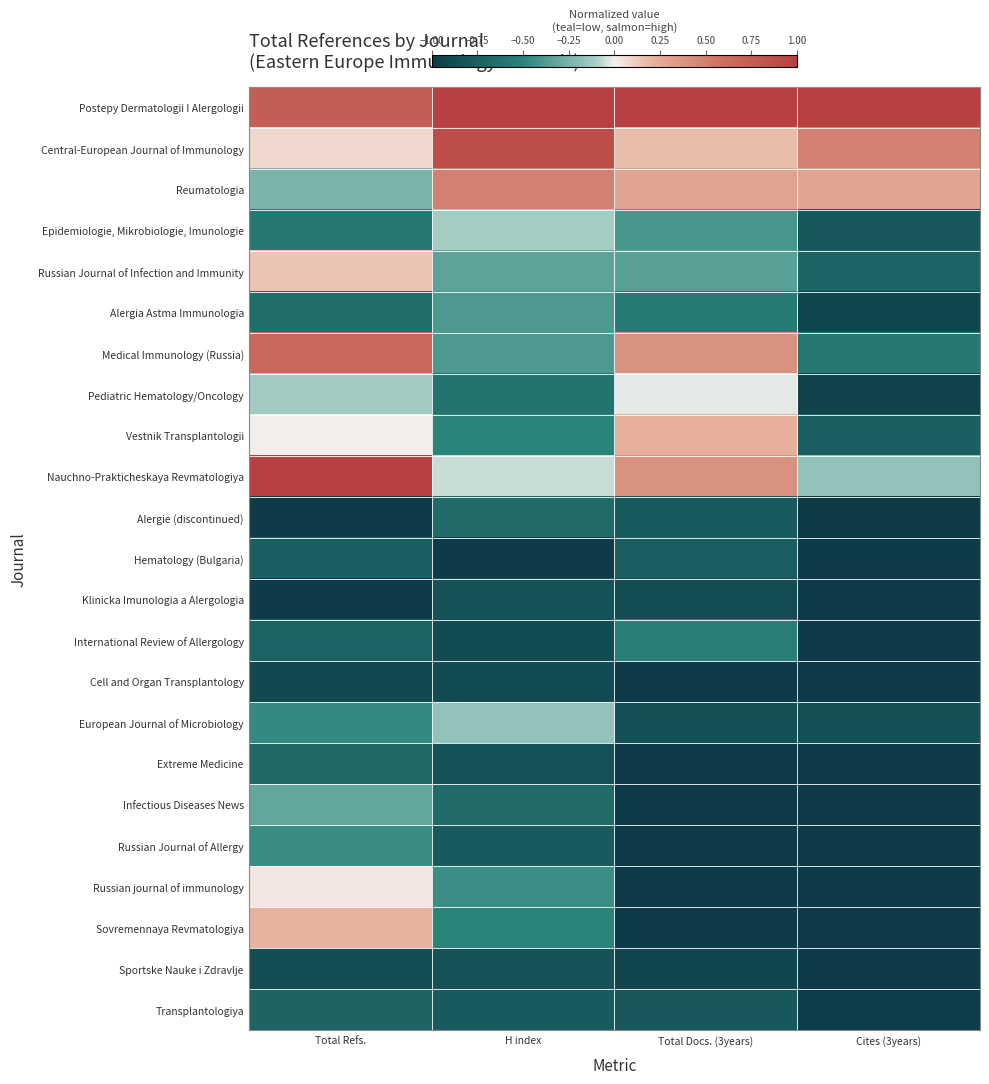

Between Cites (3years) and Total Refs., which is larger?

Cites (3years)